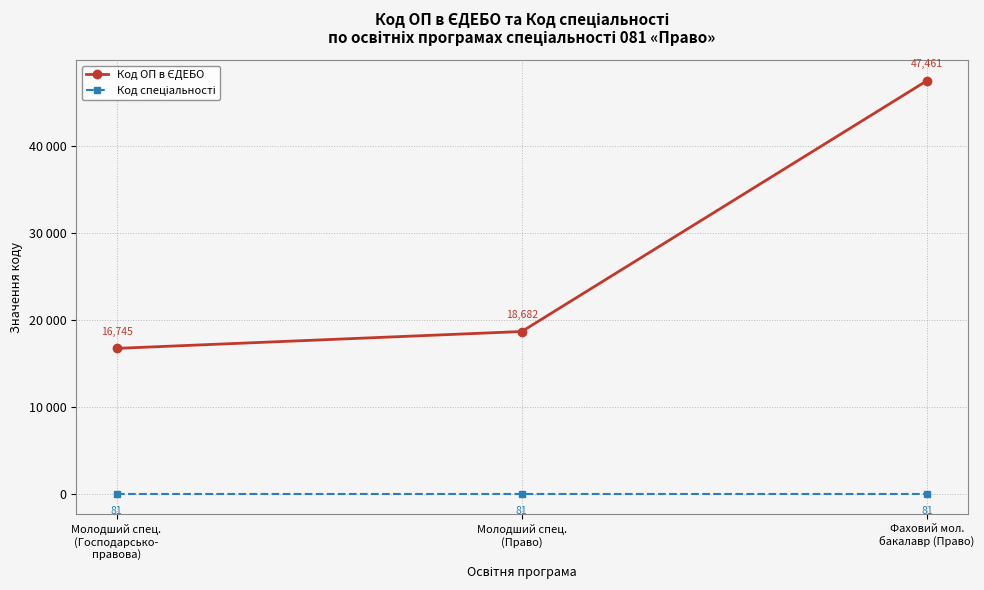

Which category has the highest value in the Код спеціальності series?

Молодший спец.
(Господарсько-
правова)